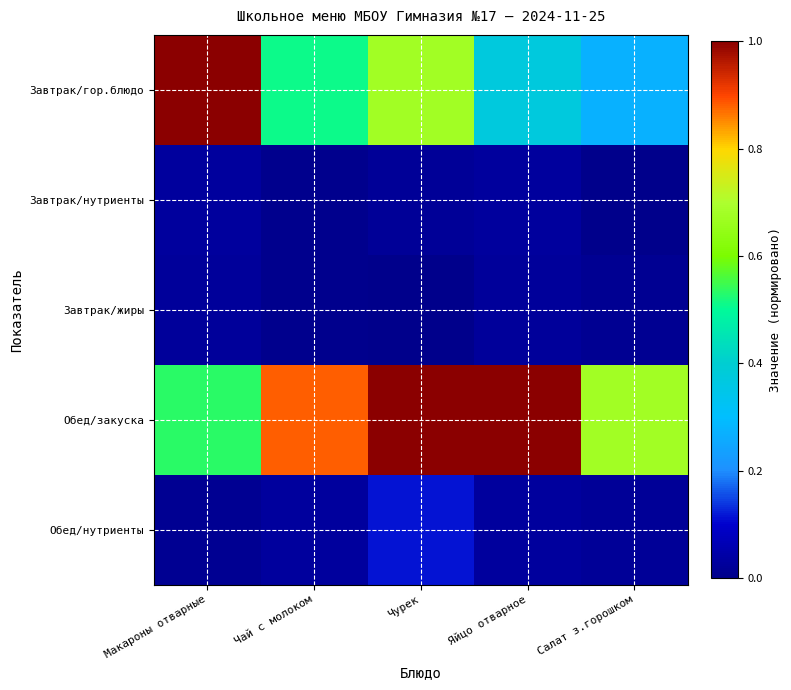

Which series has the widest spread of values?

Завтрак/гор.блюдо